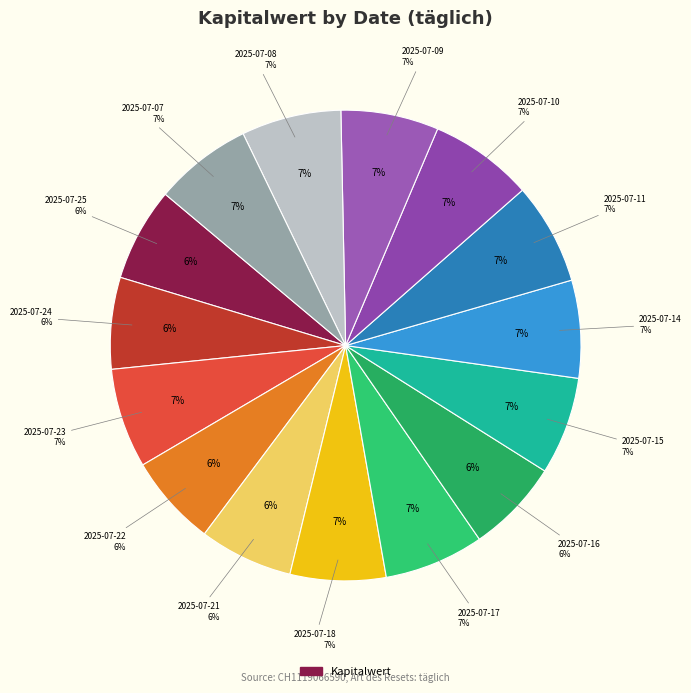

Between 2025-07-21 and 2025-07-16, which is larger?

2025-07-21